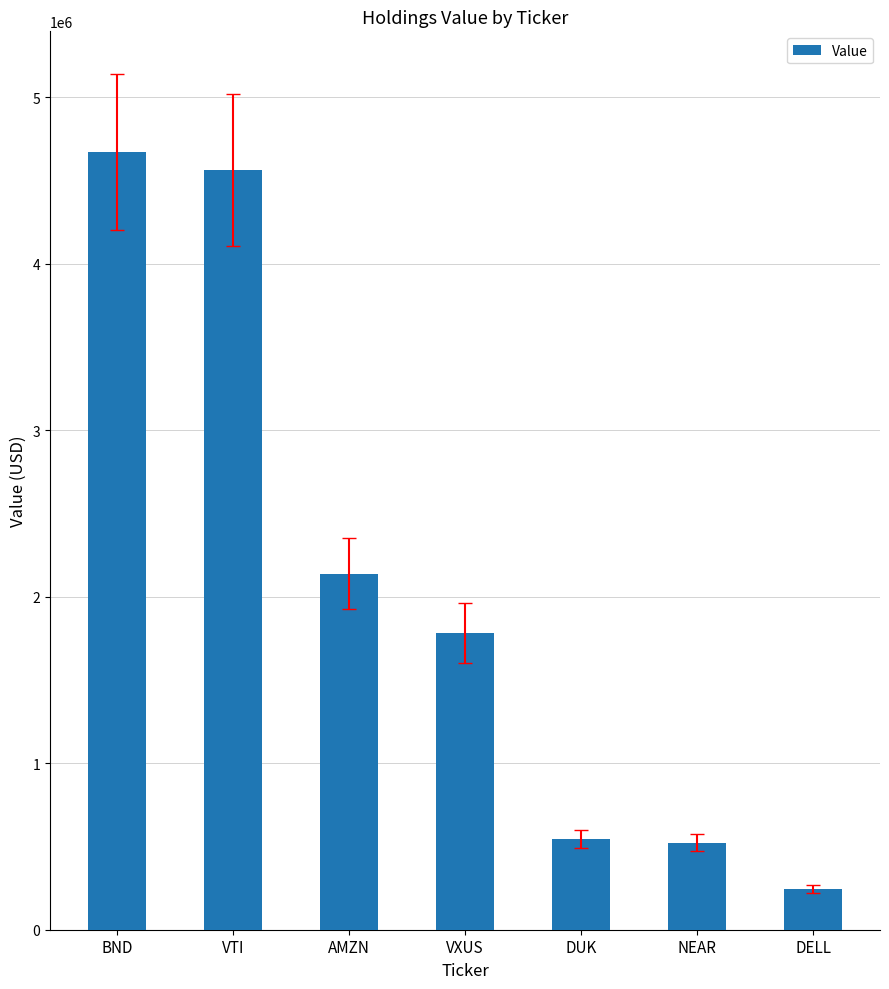

Read the value at VXUS.

1781000